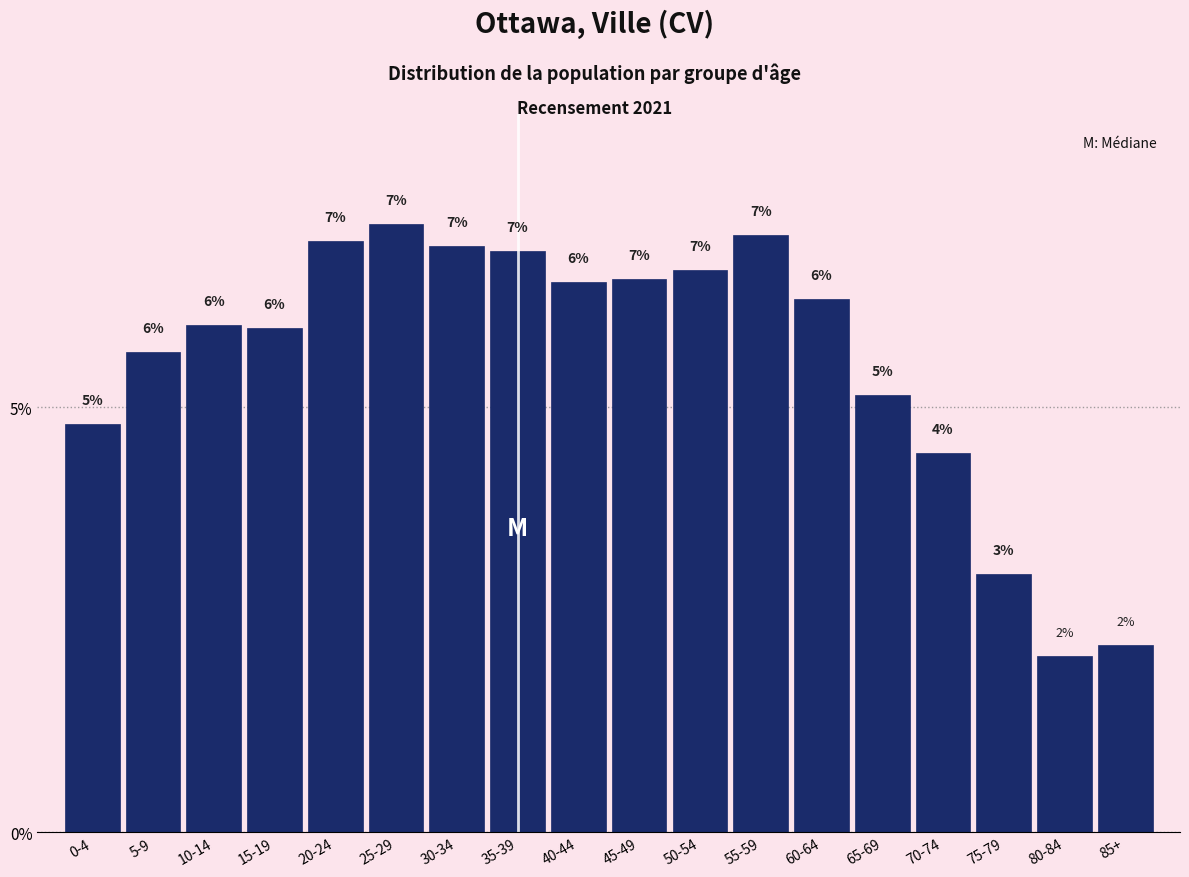

Is it true that the value at 5-9 is 8.2?

False